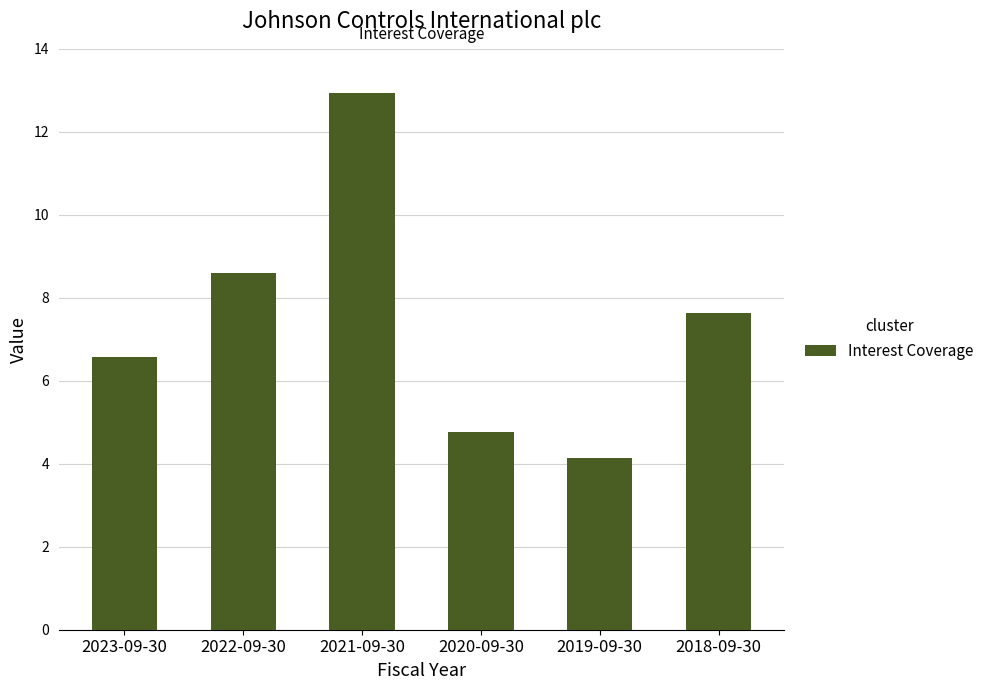

How many data points are less than 7?

3